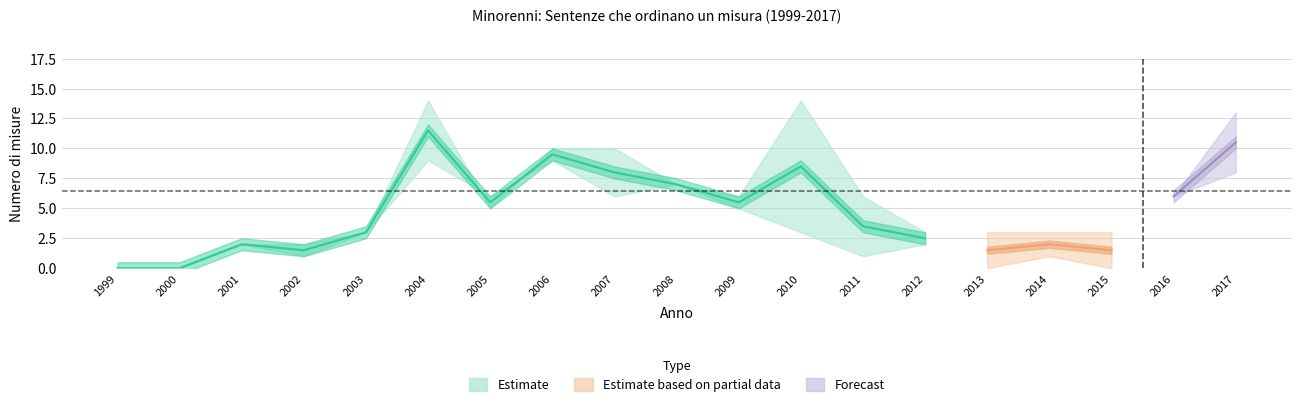

Which label corresponds to the smallest value in the chart?

1999